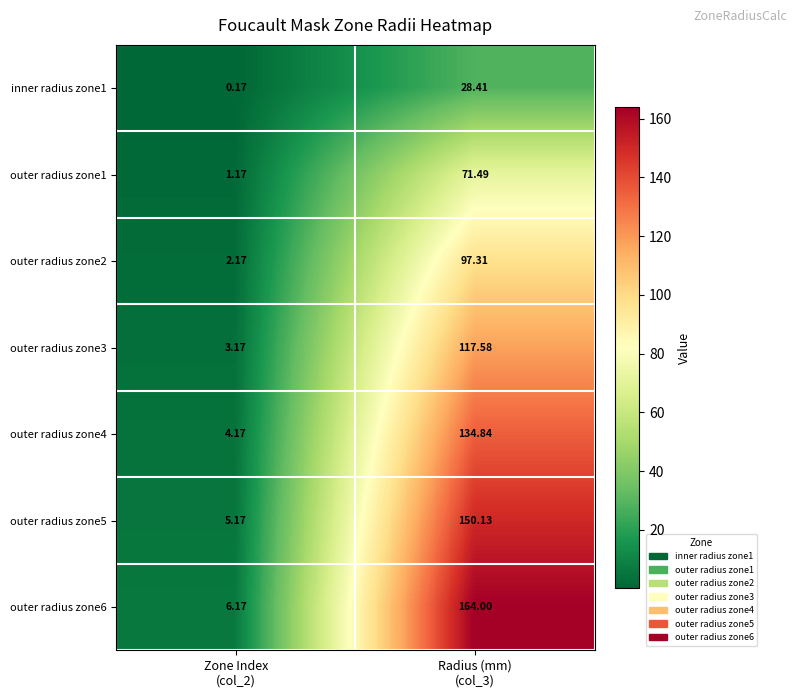

Which series has the largest range (max minus min)?

outer radius zone6